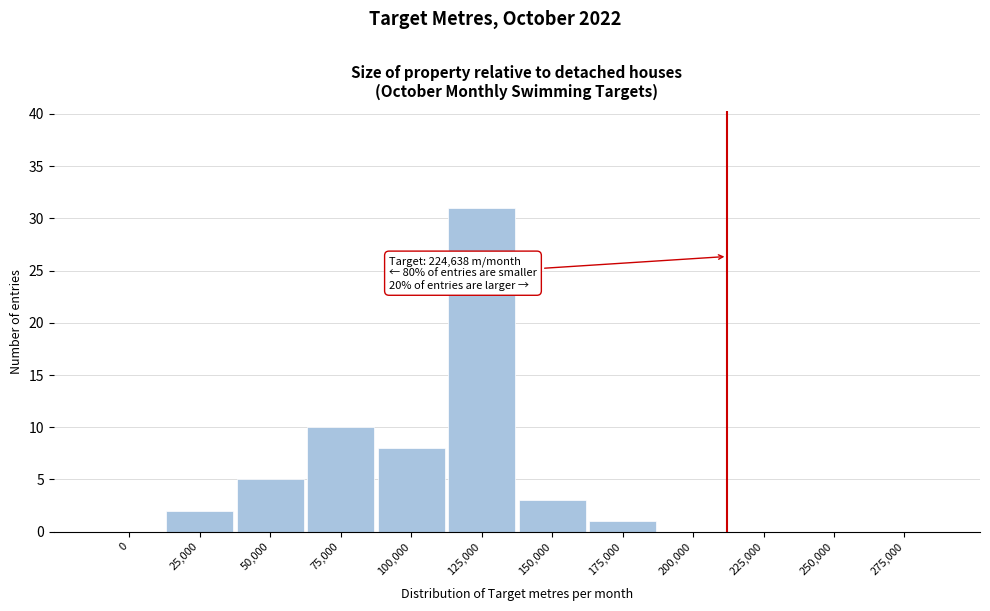

Reading left to right, list all the values displayed in this chart.

0=0	25,000=2	50,000=5	75,000=10	100,000=8	125,000=31	150,000=3	175,000=1	200,000=0	225,000=0	250,000=0	275,000=0